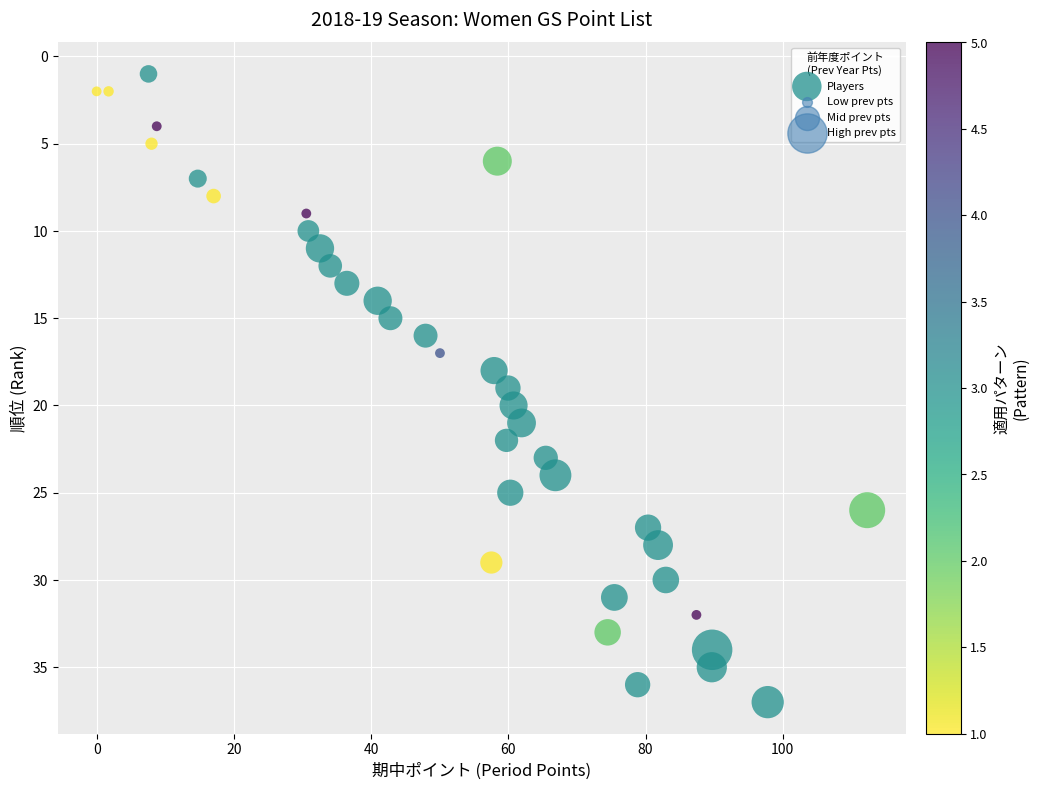

What is the range of Y values (max minus min)?

36